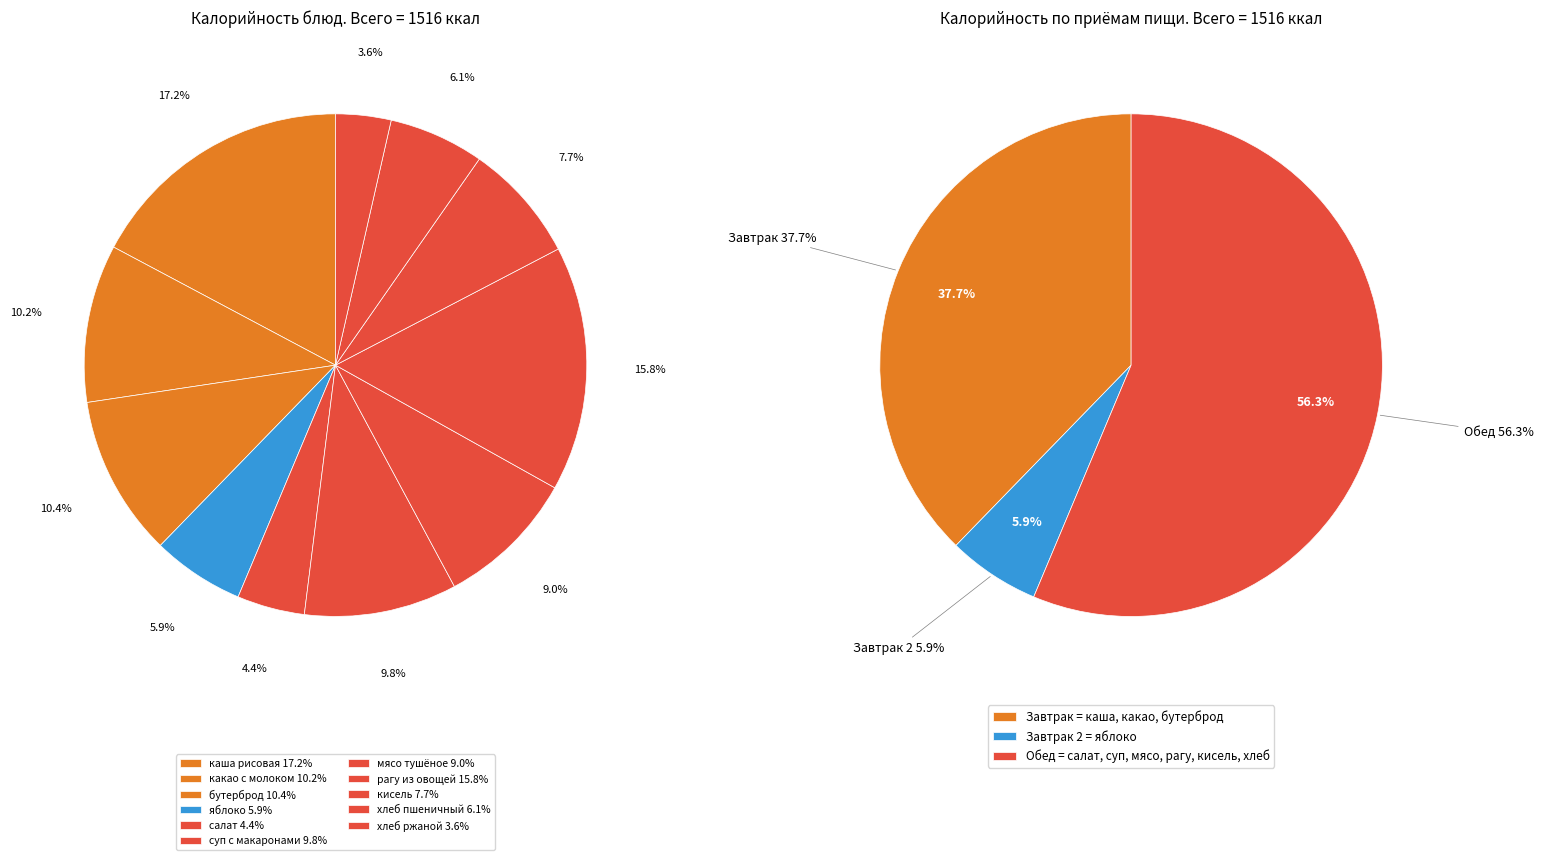

To the nearest percent, what is the combined percentage of бутерброд с отварными мясопродуктами and рагу из овощей?

26%